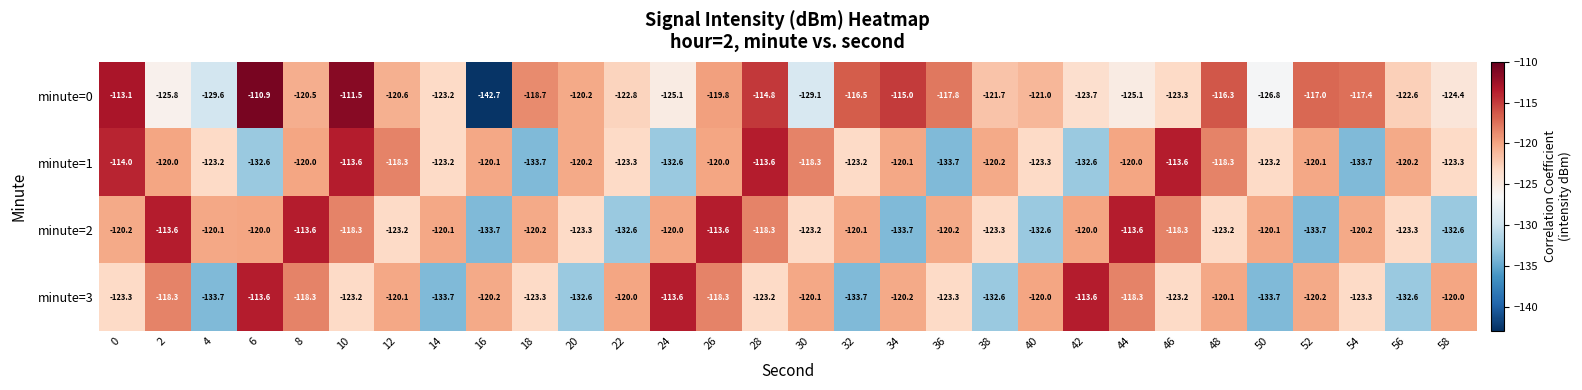

At 34, list the series in order from smallest to largest.

minute=2, minute=3, minute=1, minute=0